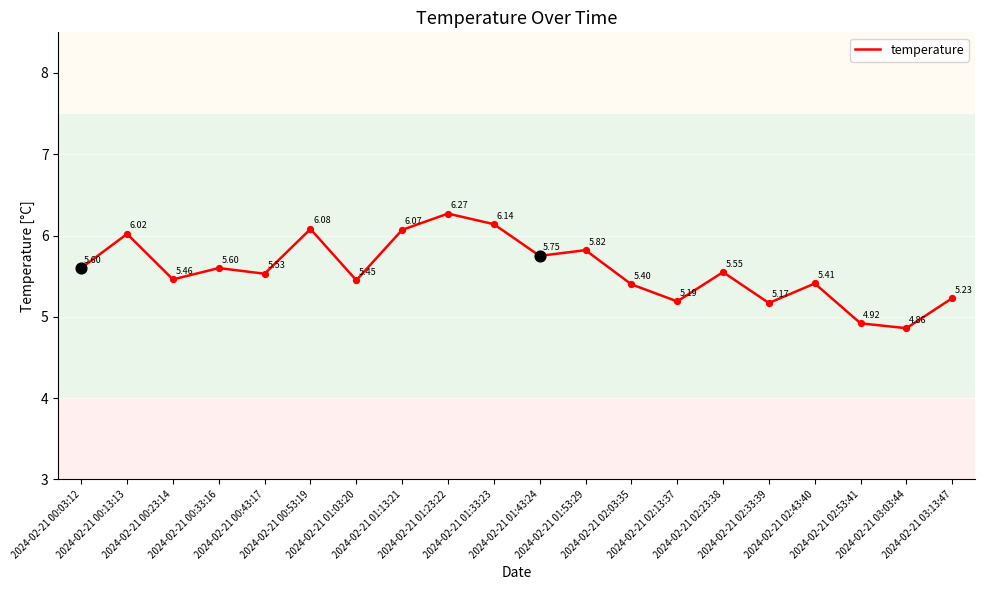

Between 2024-02-21 02:03:35 and 2024-02-21 02:53:41, which is larger?

2024-02-21 02:03:35